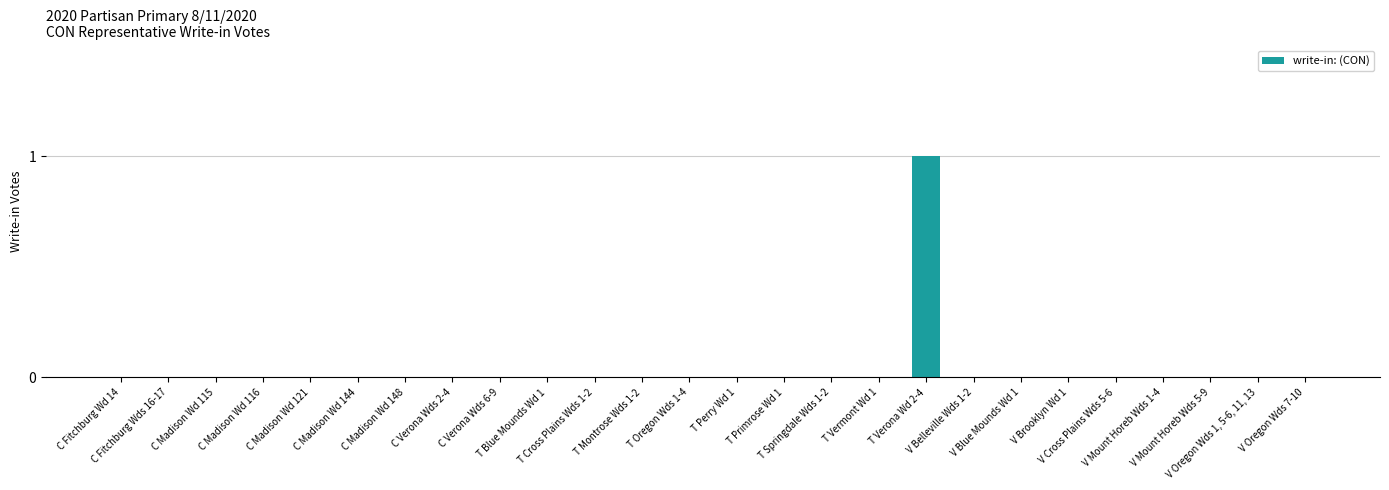

How many distinct data groups are displayed?

1